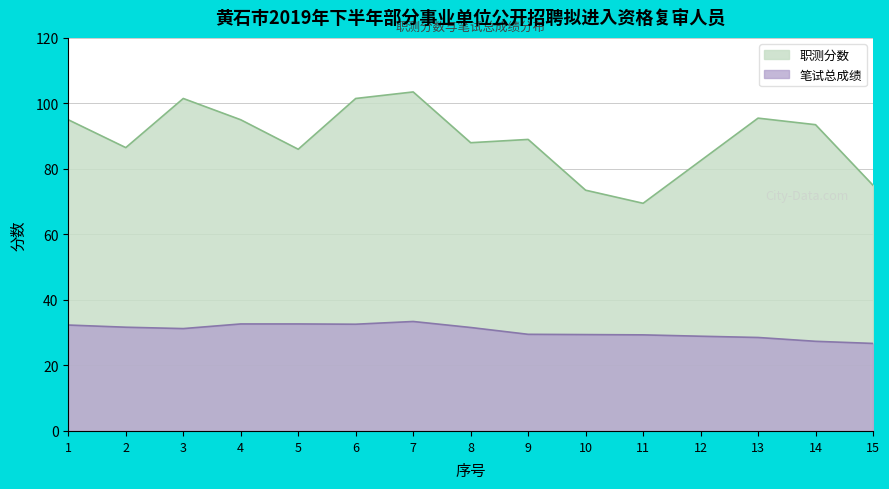

Is it true that 笔试总成绩 equals 6.9 at 14?

False